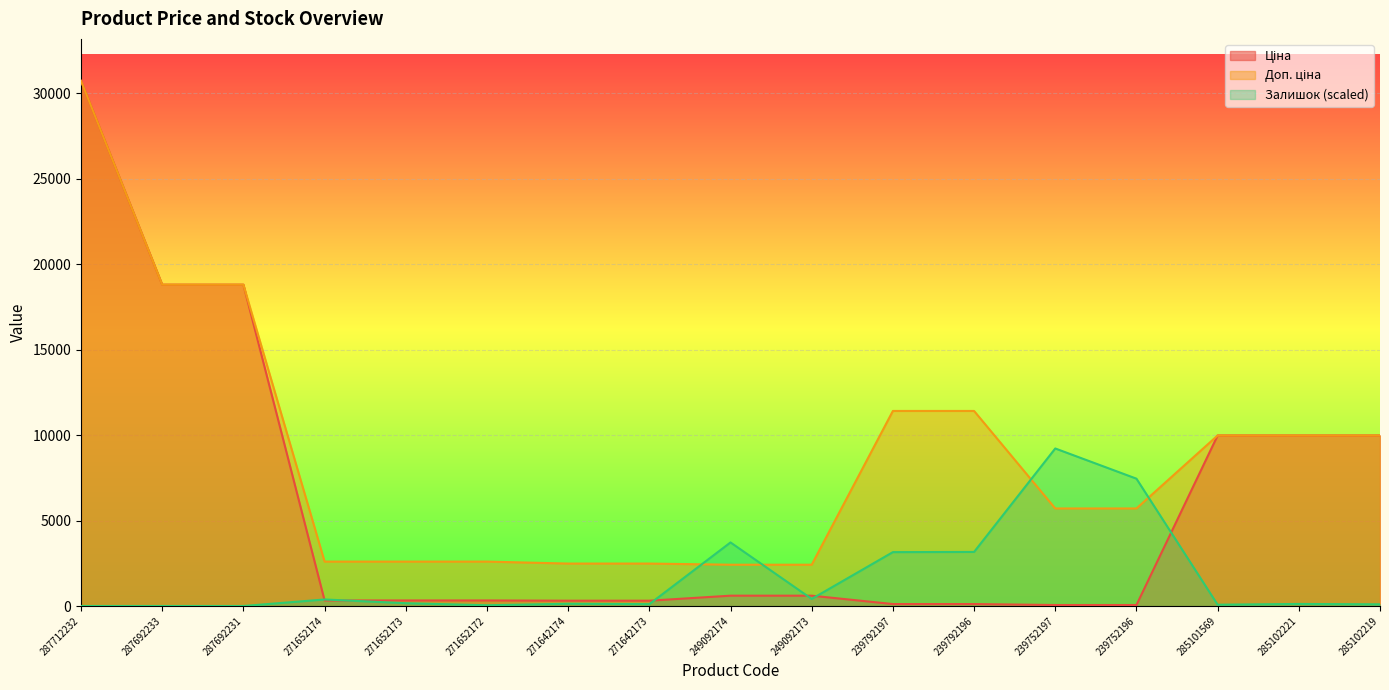

List the series in order of their overall mean, lowest first.

Залишок, Ціна, Доп. ціна